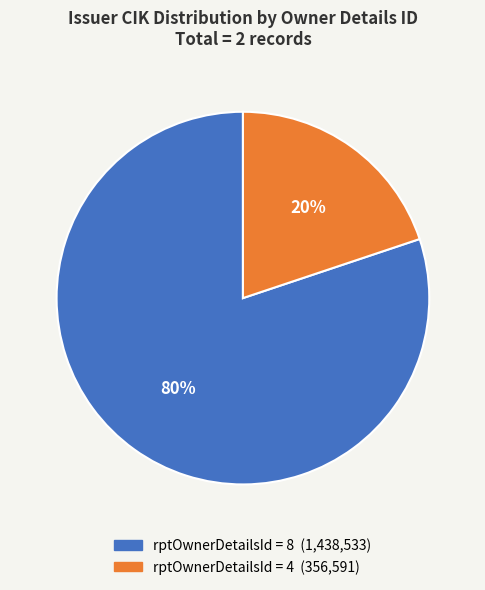

To the nearest percent, what is the average slice percentage?

50%